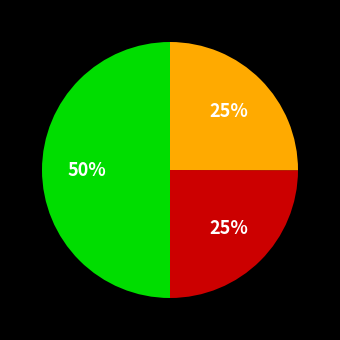

To the nearest percent, what is the difference between the largest and smallest slice percentages?

25%